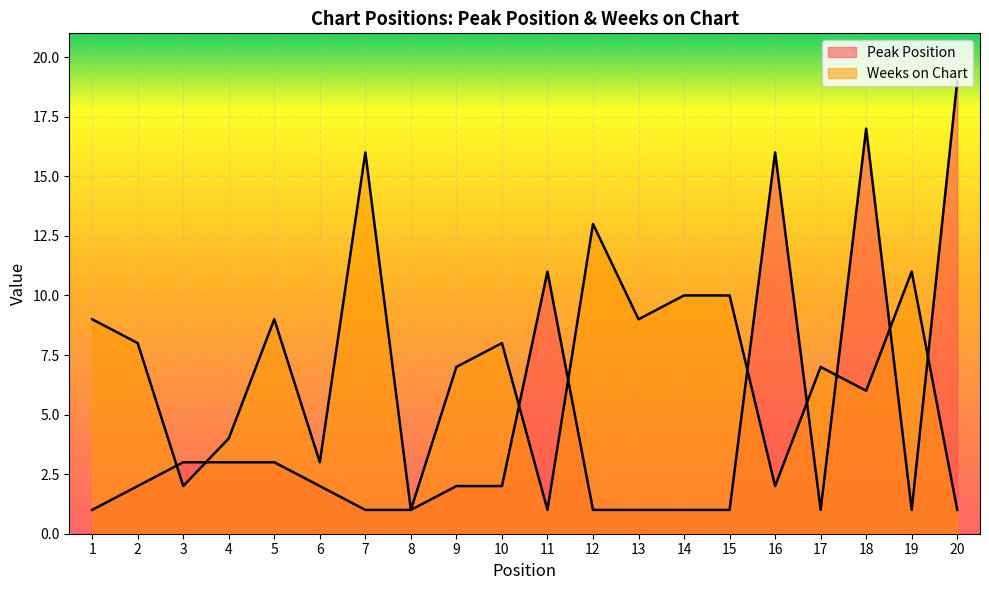

What is the difference between the maximum and second lowest values in the Weeks on Chart series?

15